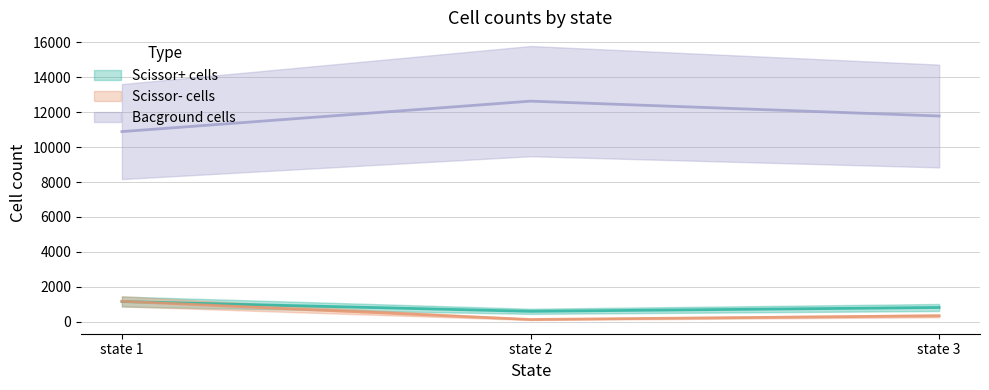

What is the spread (max minus min) of values at state 3?

11452